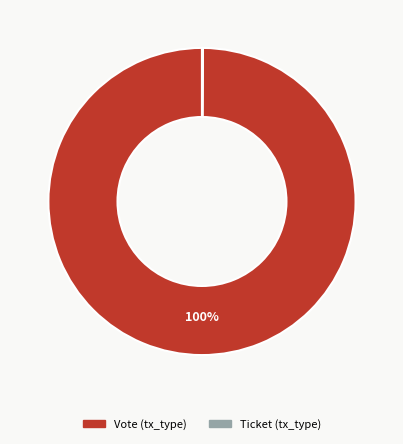

Which category has the biggest portion of the pie?

Vote (tx_type)